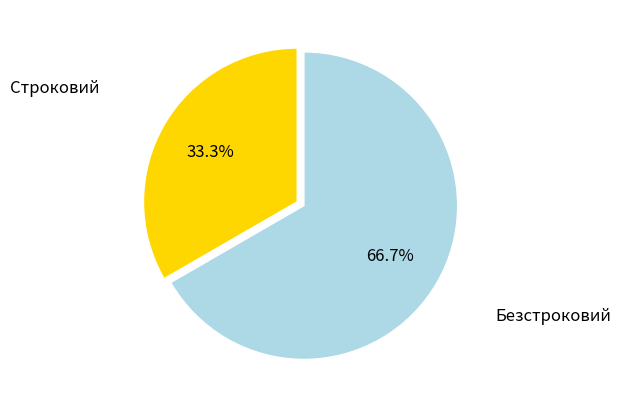

To the nearest percent, what is the difference between the Безстроковий and Строковий slice percentages?

33%